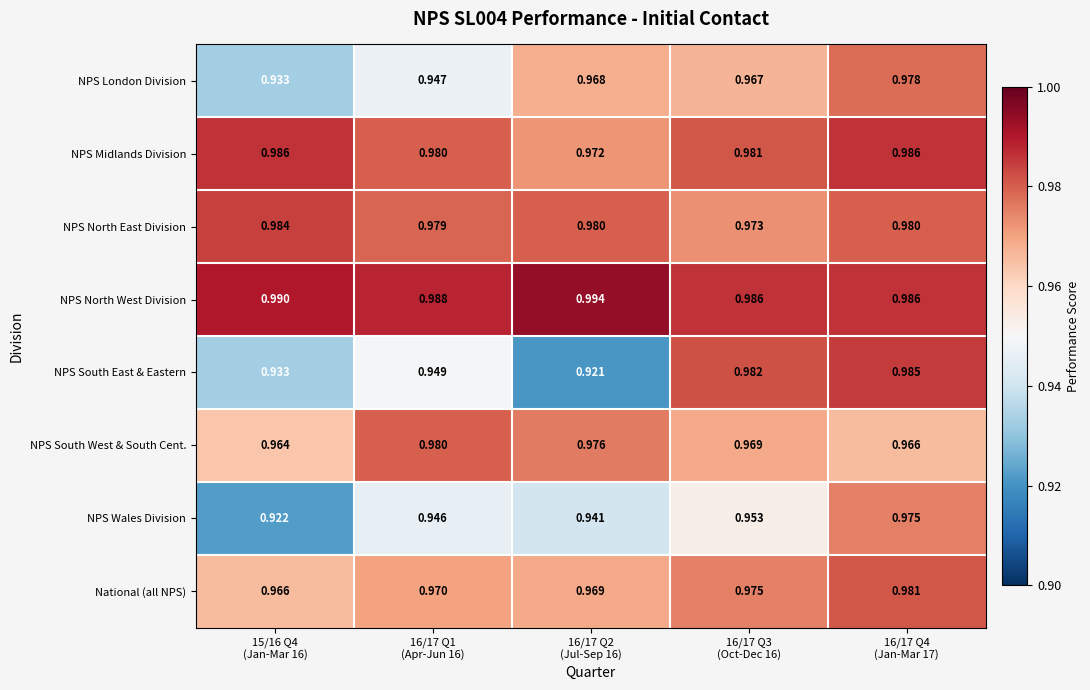

Between 16/17 Q3
(Oct-Dec 16) and 16/17 Q4
(Jan-Mar 17), which series saw the biggest shift?

NPS Wales Division